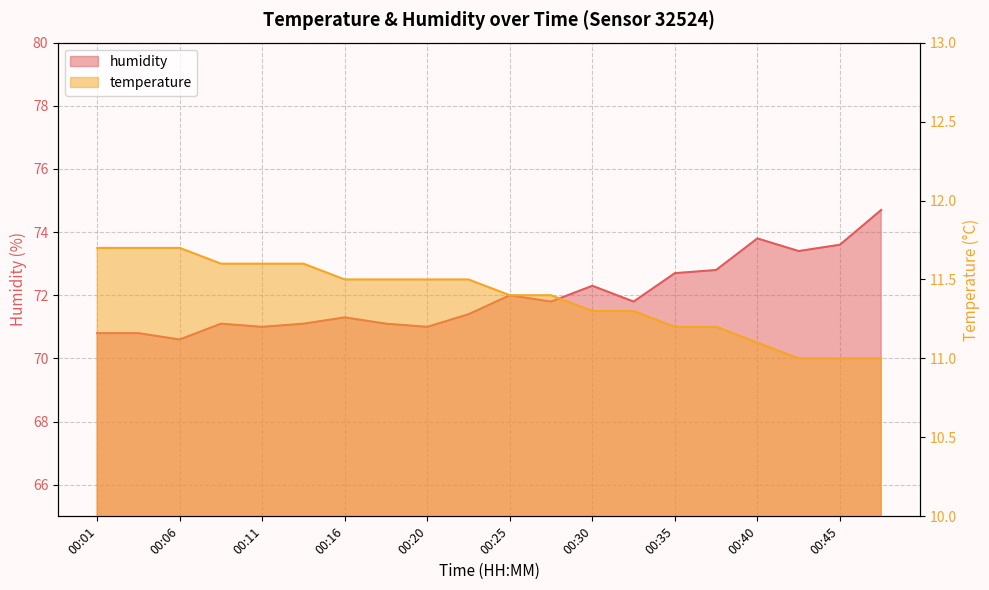

The temperature series shows 15.6 at 00:33. True or false?

False